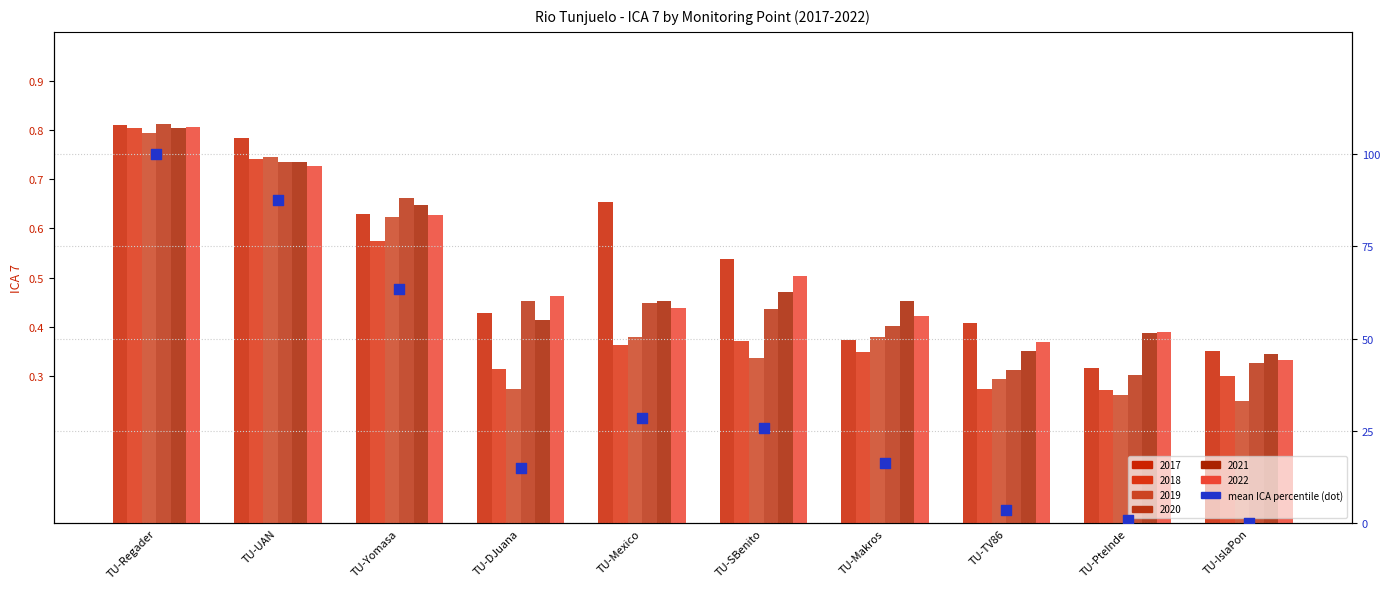

What is the change in value from TU-PteInde to TU-IslaPon?

-0.9